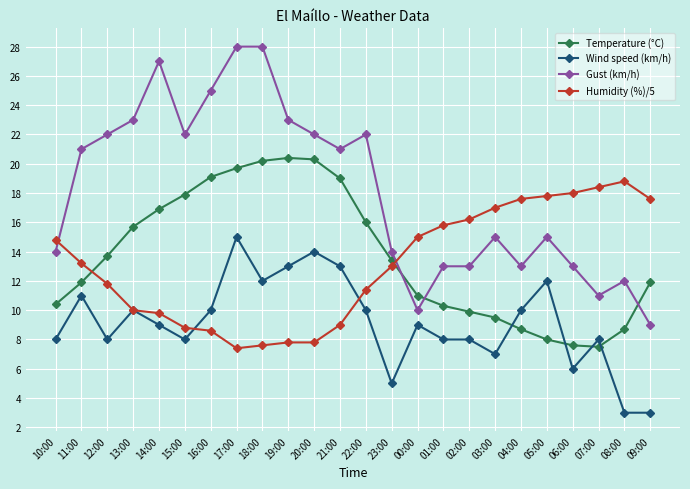

True or false: Temperature (°C) has more than 0 interior local peaks.

True